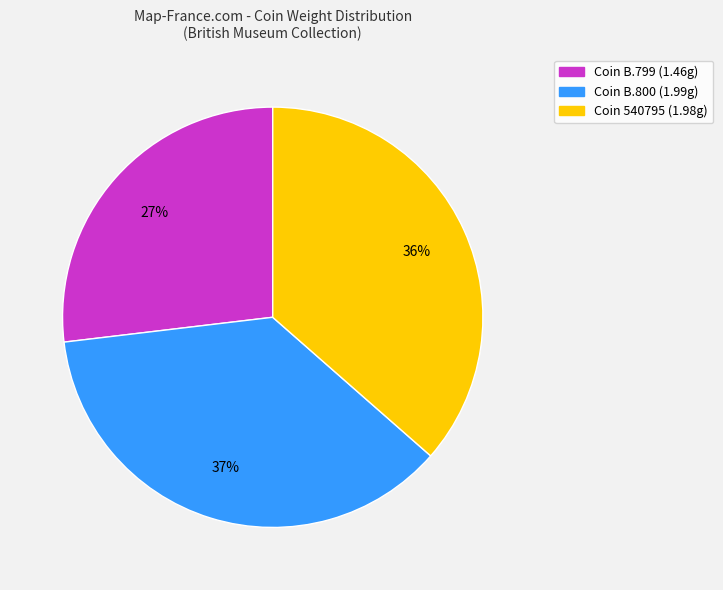

Does any single category account for the majority?

No